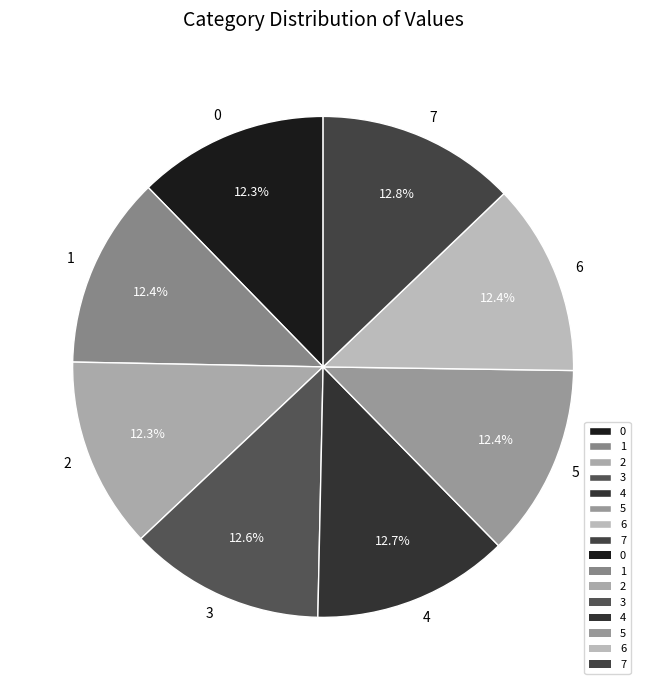

Is it true that 7 is 13% of the pie?

True